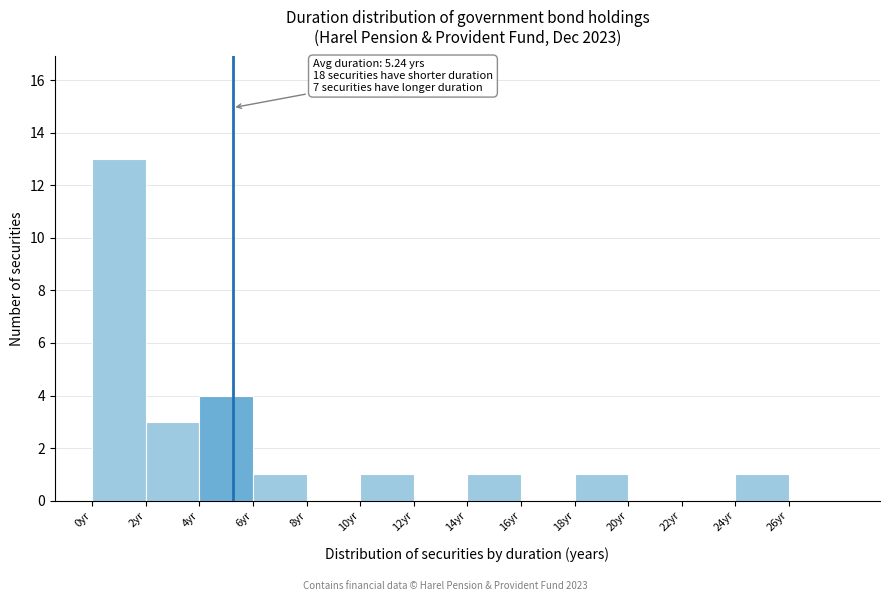

Which range on the x-axis has the tallest bar?

0 to 2